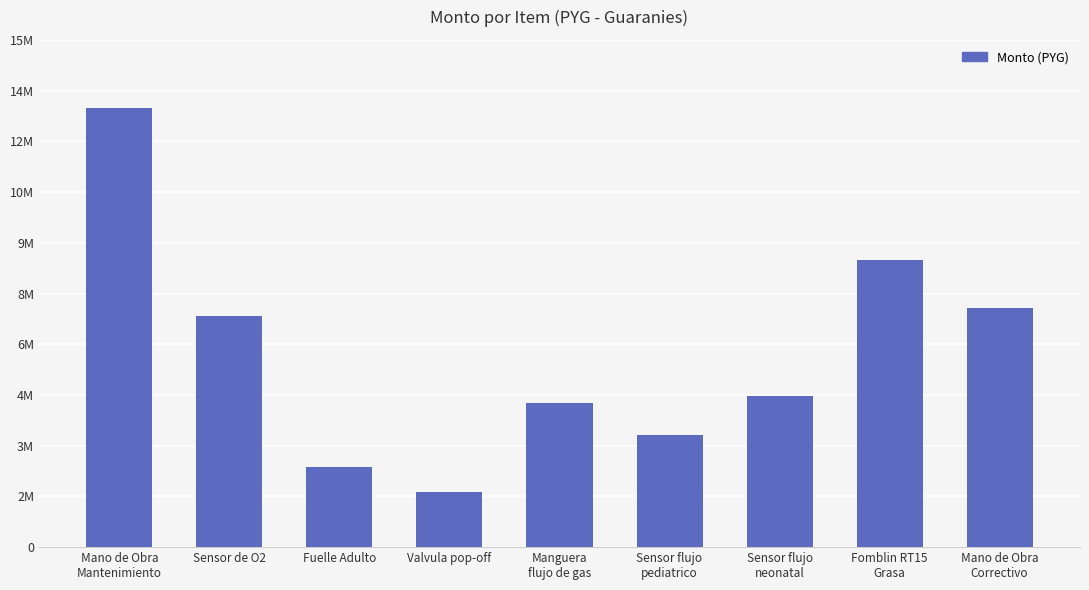

Rank the categories by value from highest to lowest.

Mano de Obra
Mantenimiento, Fomblin RT15
Grasa, Mano de Obra
Correctivo, Sensor de O2, Sensor flujo
neonatal, Manguera
flujo de gas, Sensor flujo
pediatrico, Fuelle Adulto, Valvula pop-off